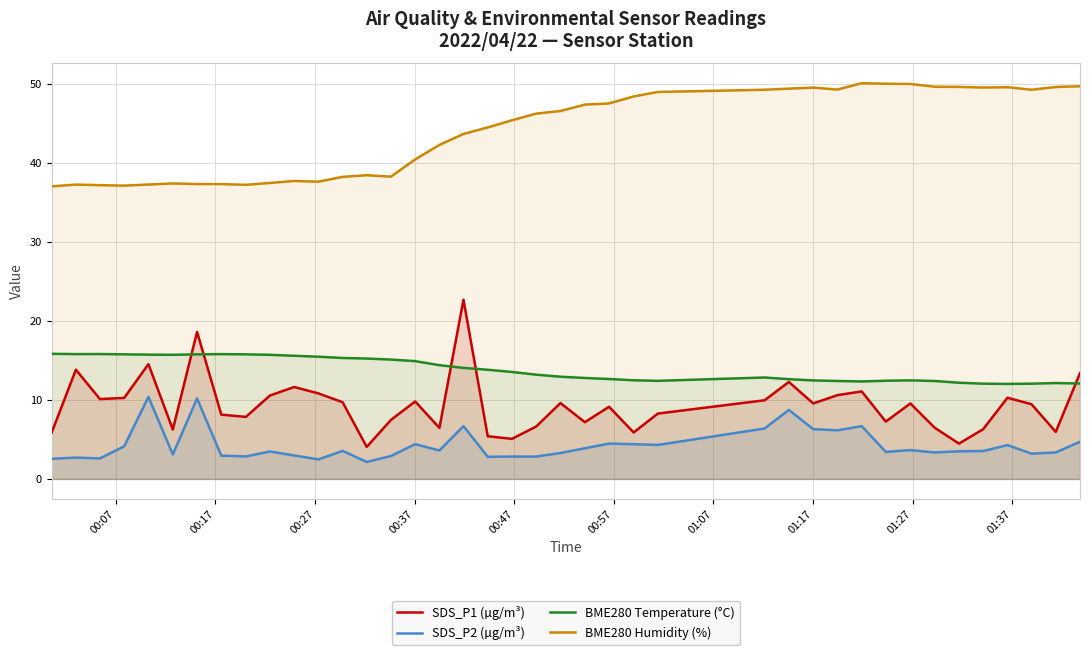

Which series has the largest total across all categories?

BME280 Humidity (%)